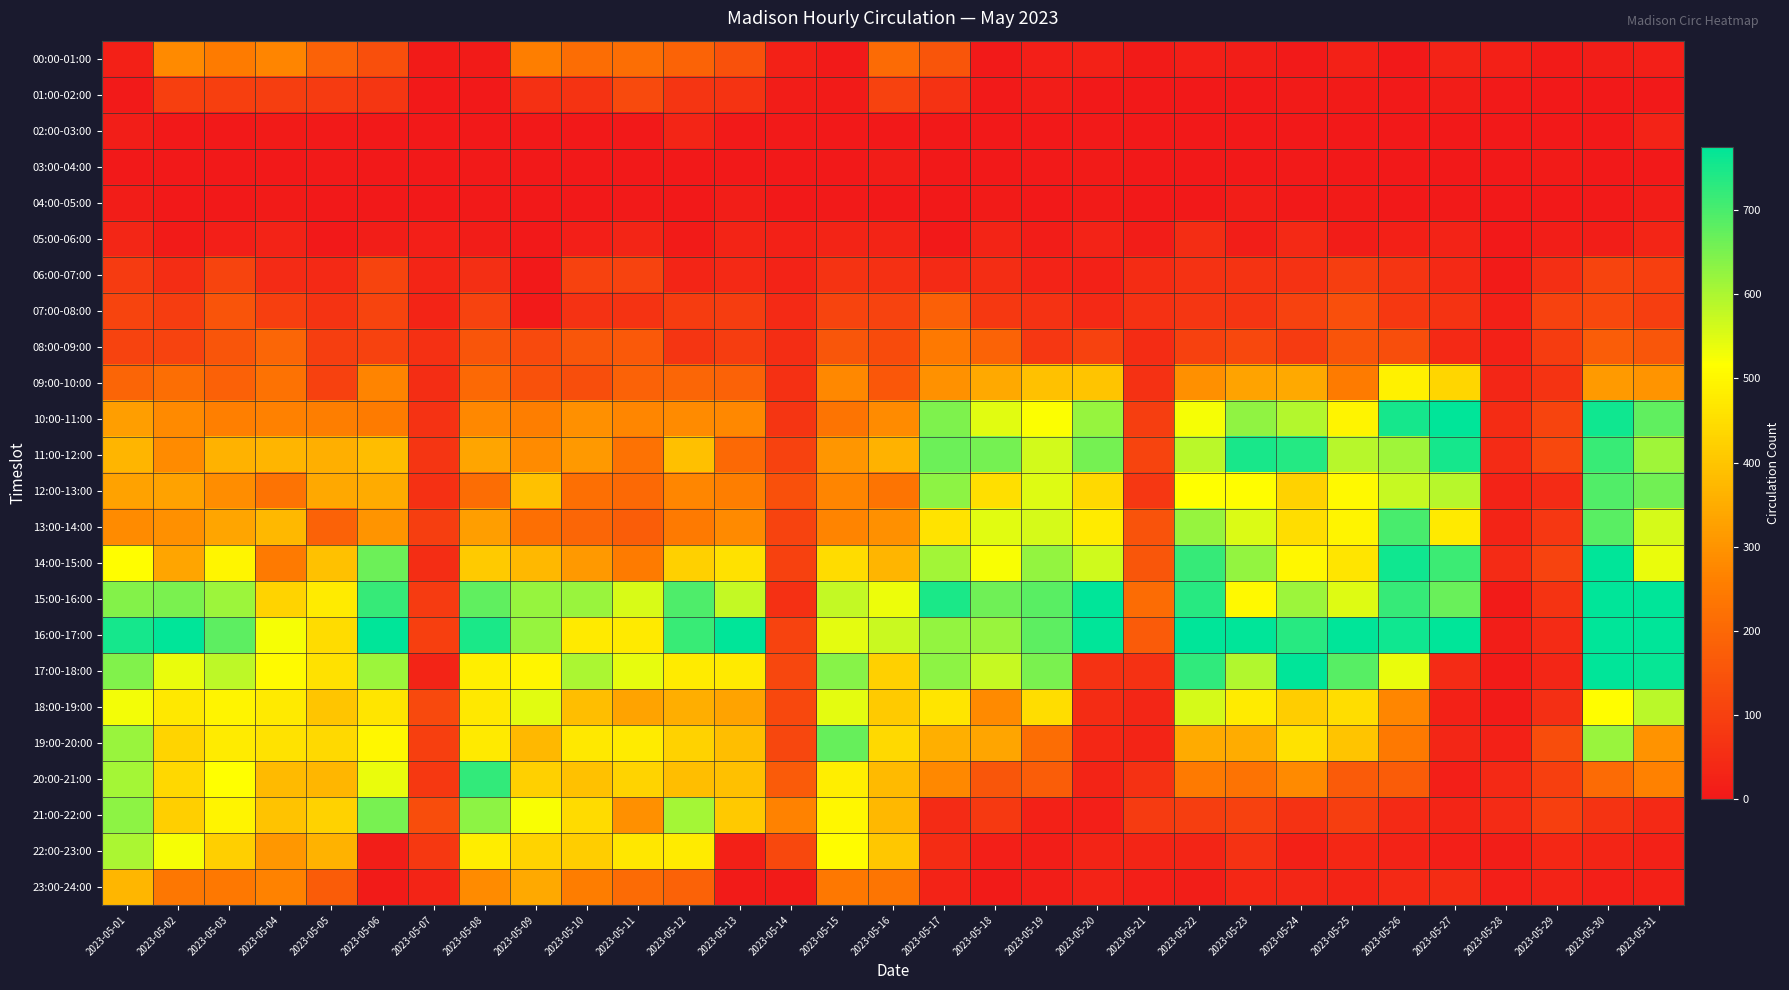

What is the total value across all series at 2023-05-26?

7030